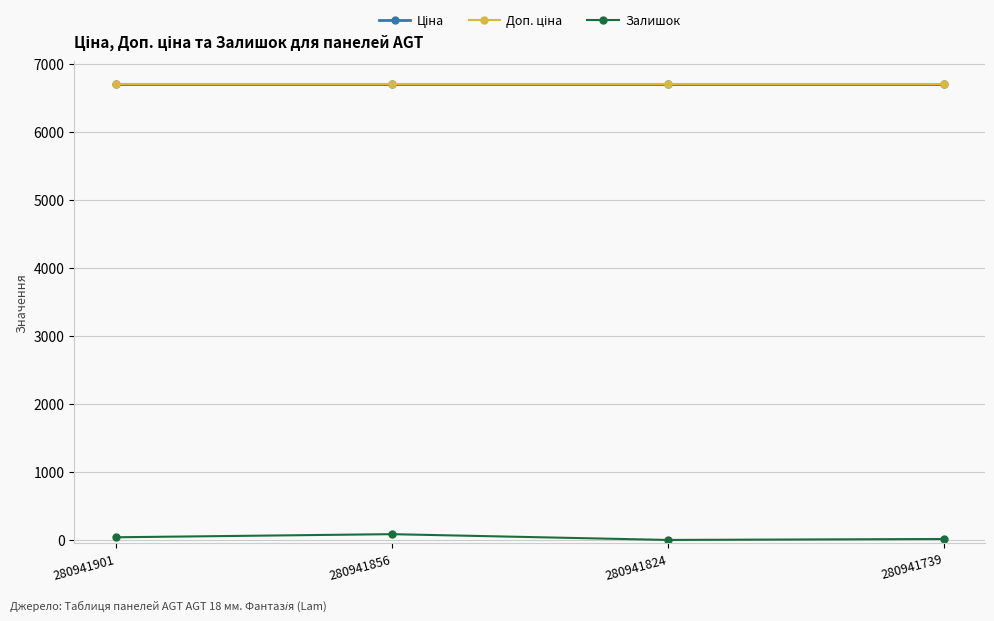

Is this an area chart (filled region under the line)?

No